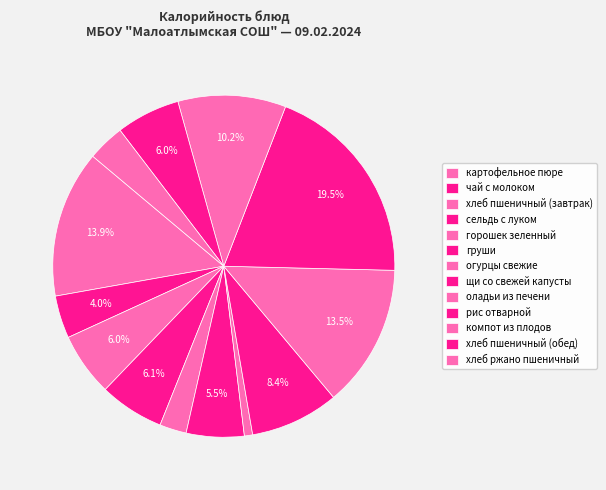

Does сельдь с луком represent more than half of the total?

No